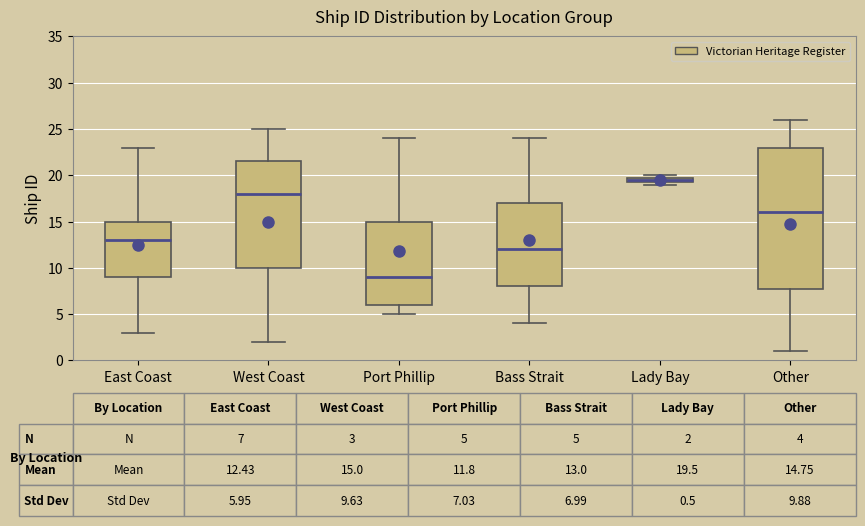

Which box has the lowest median line?

Port Phillip